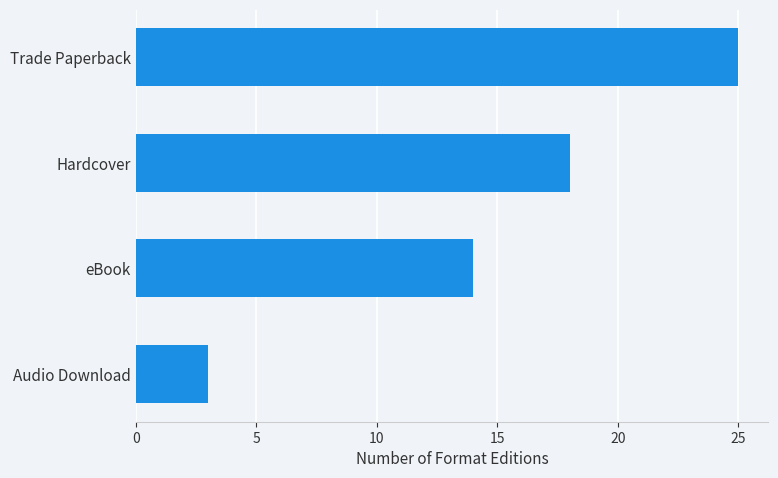

How many data points are less than 18?

2